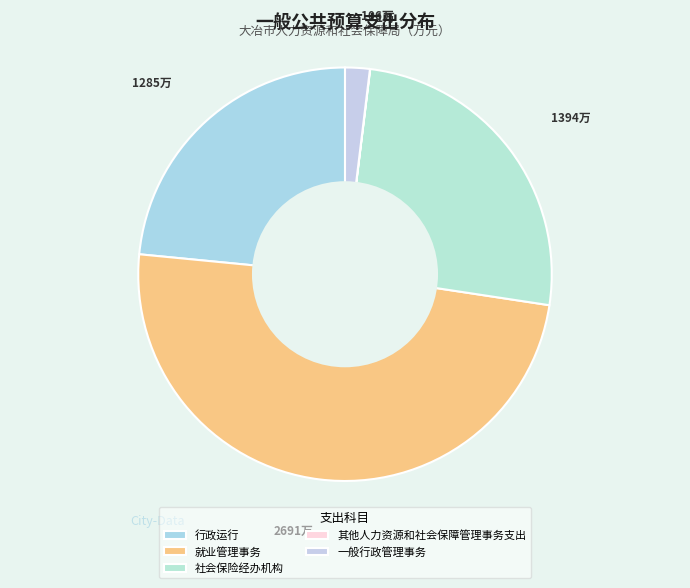

Is there a majority slice in this chart?

No